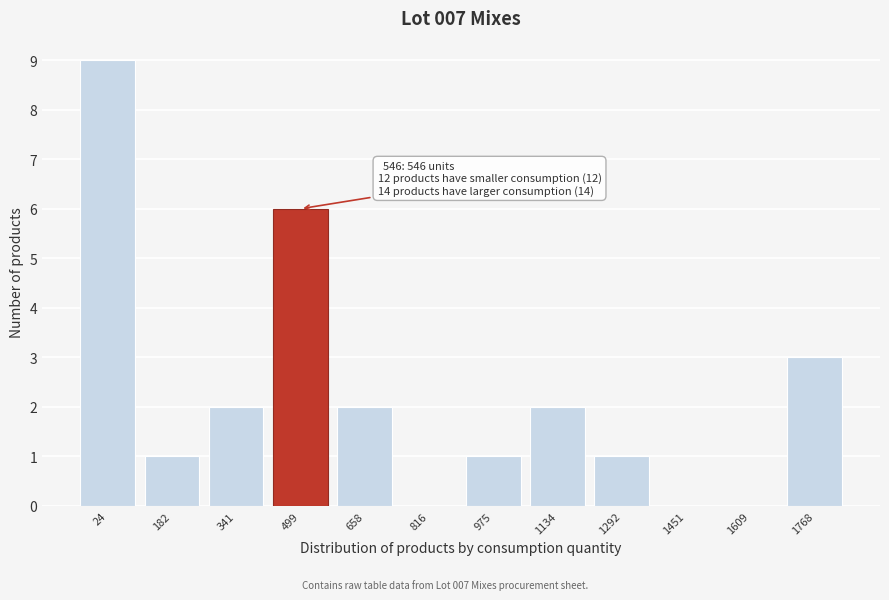

Reading right to left, extract all data points from this chart.

1768=3	1609=0	1451=0	1292=1	1134=2	975=1	816=0	658=2	499=6	341=2	182=1	24=9